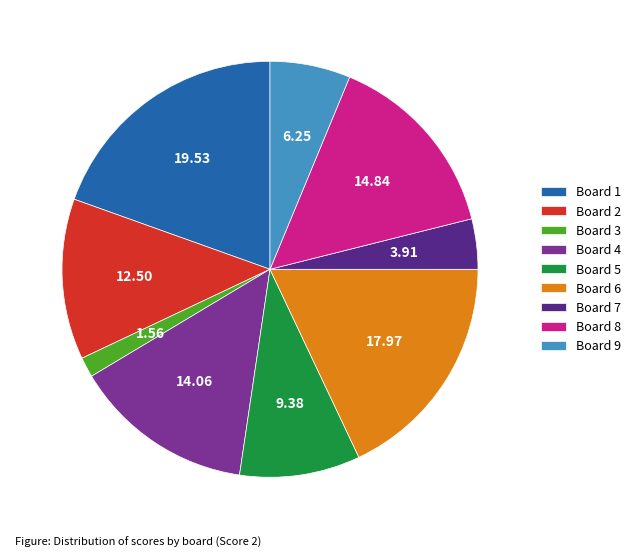

Rank the categories by value from lowest to highest.

Board 3, Board 7, Board 9, Board 5, Board 2, Board 4, Board 8, Board 6, Board 1